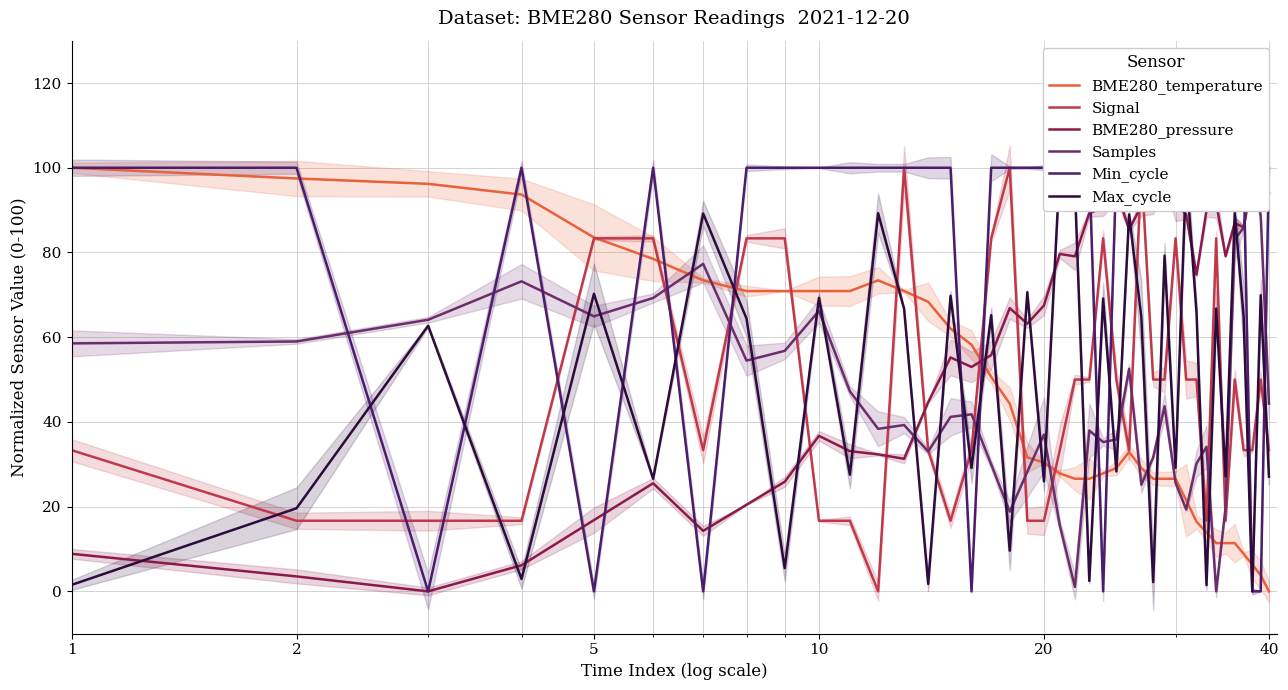

Reading left to right, extract all data points from this chart.

BME280_temperature: 100.0	97.5	96.2	93.7	83.5	78.5	73.4	70.9	70.9	70.9	70.9	73.4	70.9	68.4	62.0	58.2	50.6	44.3	31.6	30.4	27.8	26.6	26.6	27.8	29.1	32.9	29.1	26.6	26.6	26.6	21.5	16.5	13.9	11.4	11.4	11.4	8.9	6.3	3.8	0.0
Signal: 33.3	16.7	16.7	16.7	83.3	83.3	33.3	83.3	83.3	16.7	16.7	0.0	100.0	33.3	16.7	33.3	83.3	100.0	16.7	16.7	33.3	50.0	50.0	83.3	50.0	33.3	100.0	50.0	50.0	83.3	50.0	50.0	16.7	83.3	16.7	50.0	33.3	33.3	50.0	33.3
BME280_pressure: 8.9	3.5	0.0	6.2	16.8	25.5	14.3	20.5	25.9	36.7	33.1	32.3	31.3	44.6	55.2	53.0	55.8	66.9	63.2	67.5	79.6	79.1	89.3	90.5	94.6	85.4	91.0	89.9	98.9	91.7	88.9	74.7	89.9	91.8	79.1	87.0	85.9	97.4	100.0	94.1
Samples: 58.5	59.0	64.1	73.2	64.9	69.3	77.3	54.5	56.8	66.2	47.2	38.4	39.3	33.0	41.2	41.8	30.0	18.8	28.2	37.0	15.6	1.1	38.0	35.2	35.9	52.5	25.2	31.6	43.7	25.6	19.3	30.2	34.1	0.0	19.9	83.1	85.9	100.0	88.6	44.3
Min_cycle: 100.0	100.0	0.0	100.0	0.0	100.0	0.0	100.0	100.0	100.0	100.0	100.0	100.0	100.0	100.0	0.0	100.0	100.0	100.0	100.0	100.0	100.0	100.0	0.0	100.0	100.0	100.0	100.0	100.0	100.0	100.0	100.0	100.0	100.0	100.0	100.0	100.0	0.0	0.0	100.0
Max_cycle: 1.5	19.6	62.7	2.9	70.2	26.6	89.2	64.4	5.5	69.3	27.5	89.3	66.7	1.8	69.8	29.1	65.2	9.6	70.6	26.0	100.0	95.6	2.4	69.1	28.3	89.0	64.7	2.2	79.3	29.2	99.4	65.9	1.5	66.8	27.1	89.3	64.9	0.0	69.9	27.1